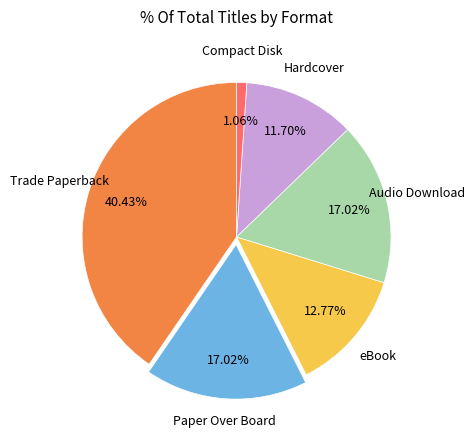

Is there any slice that represents more than half of the pie?

No